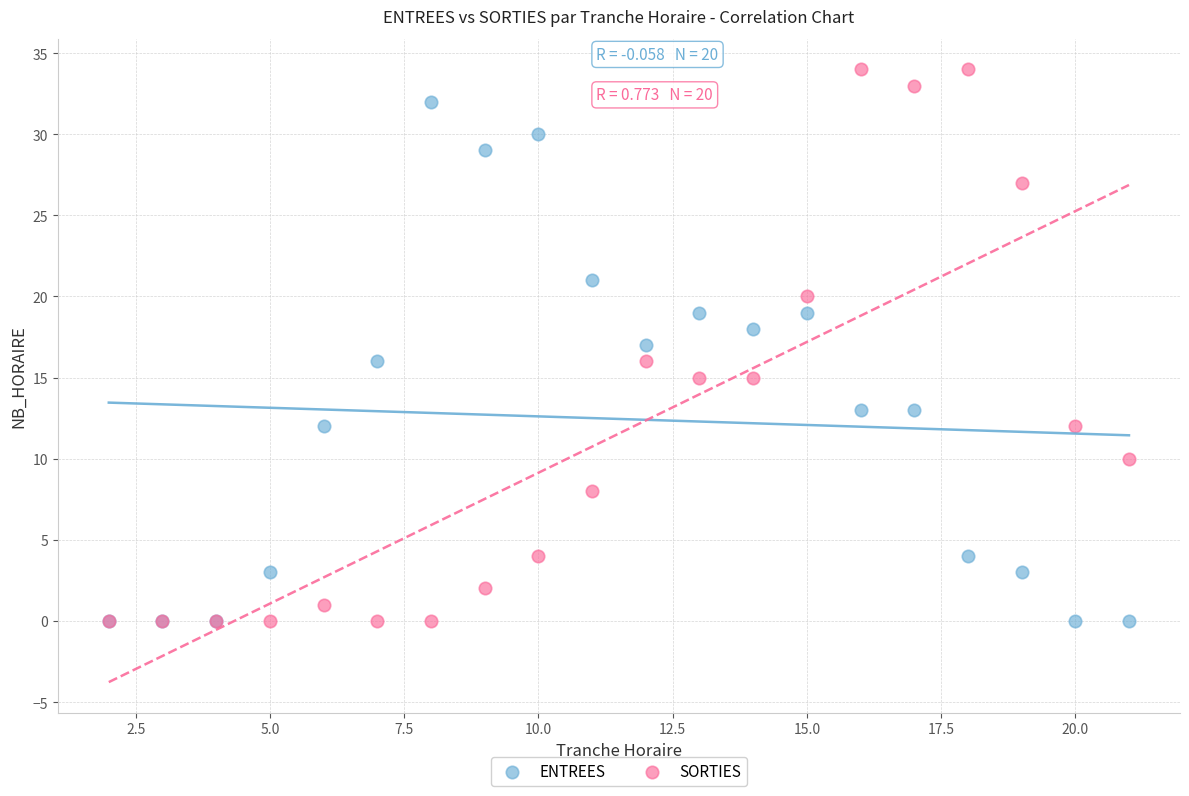

Which series has the widest spread of Y values?

SORTIES